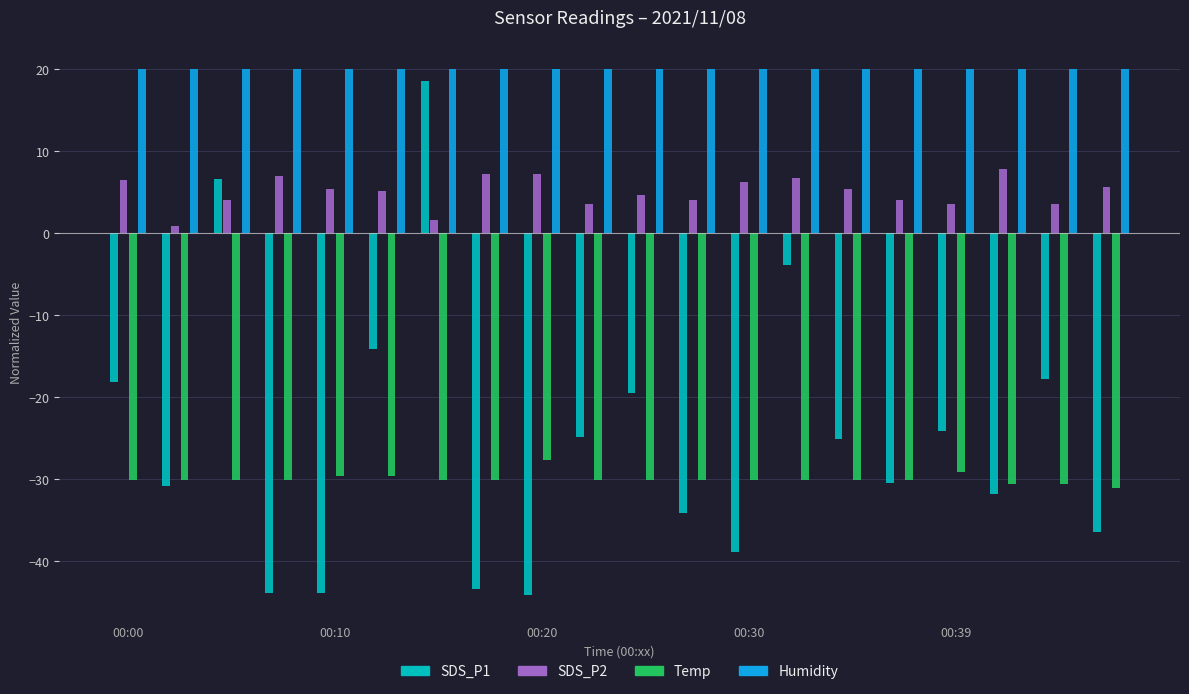

What is the difference between the second highest and minimum values in the SDS_P1 series?

50.7